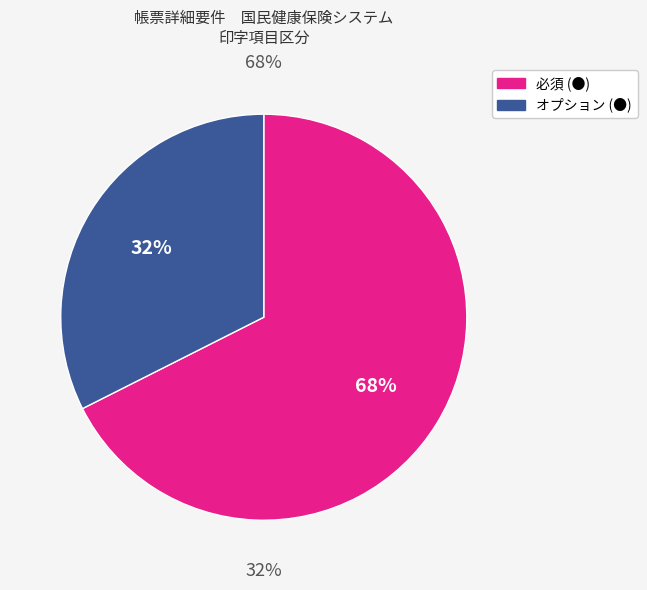

To the nearest percent, what percentage of the pie is 必須 (●)?

68%